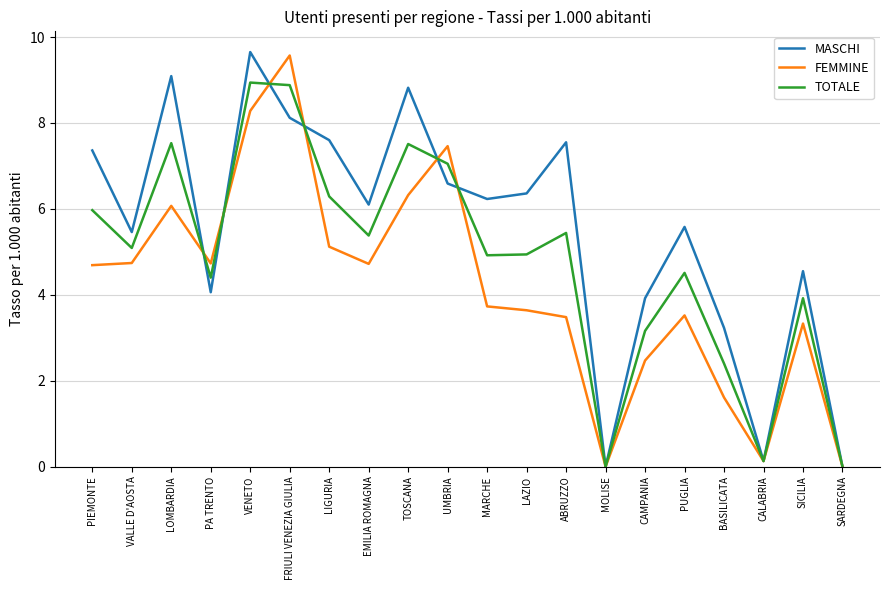

The TOTALE series shows 4.9 at MARCHE. True or false?

True